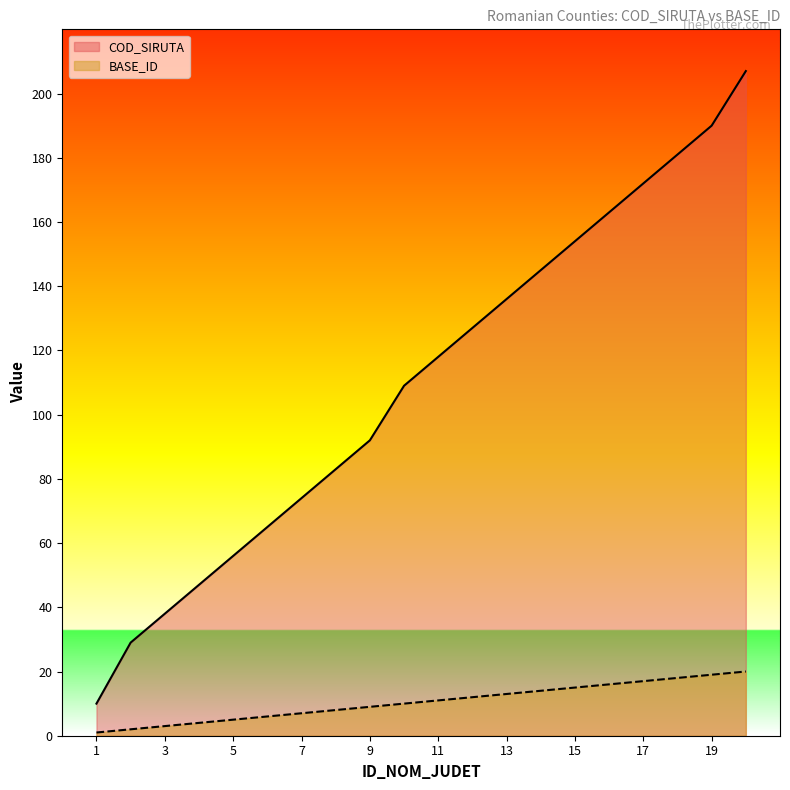

What is the highest value of the BASE_ID series?

20